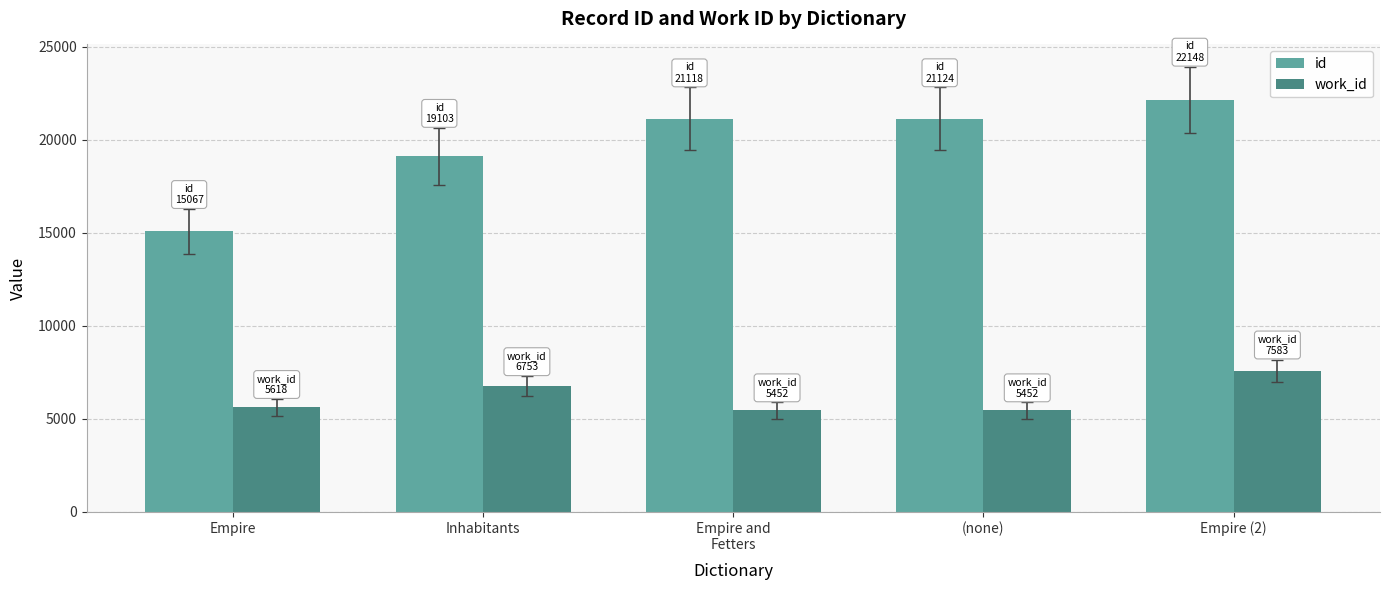

What is the sum of all id values?

98560